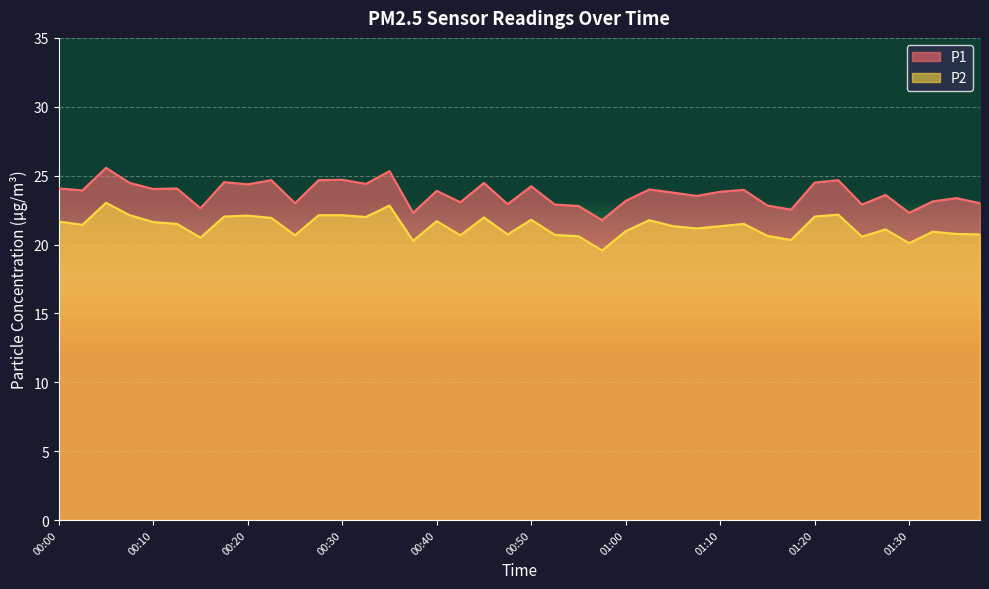

The value of P2 at 01:35 is 14.4. True or false?

False